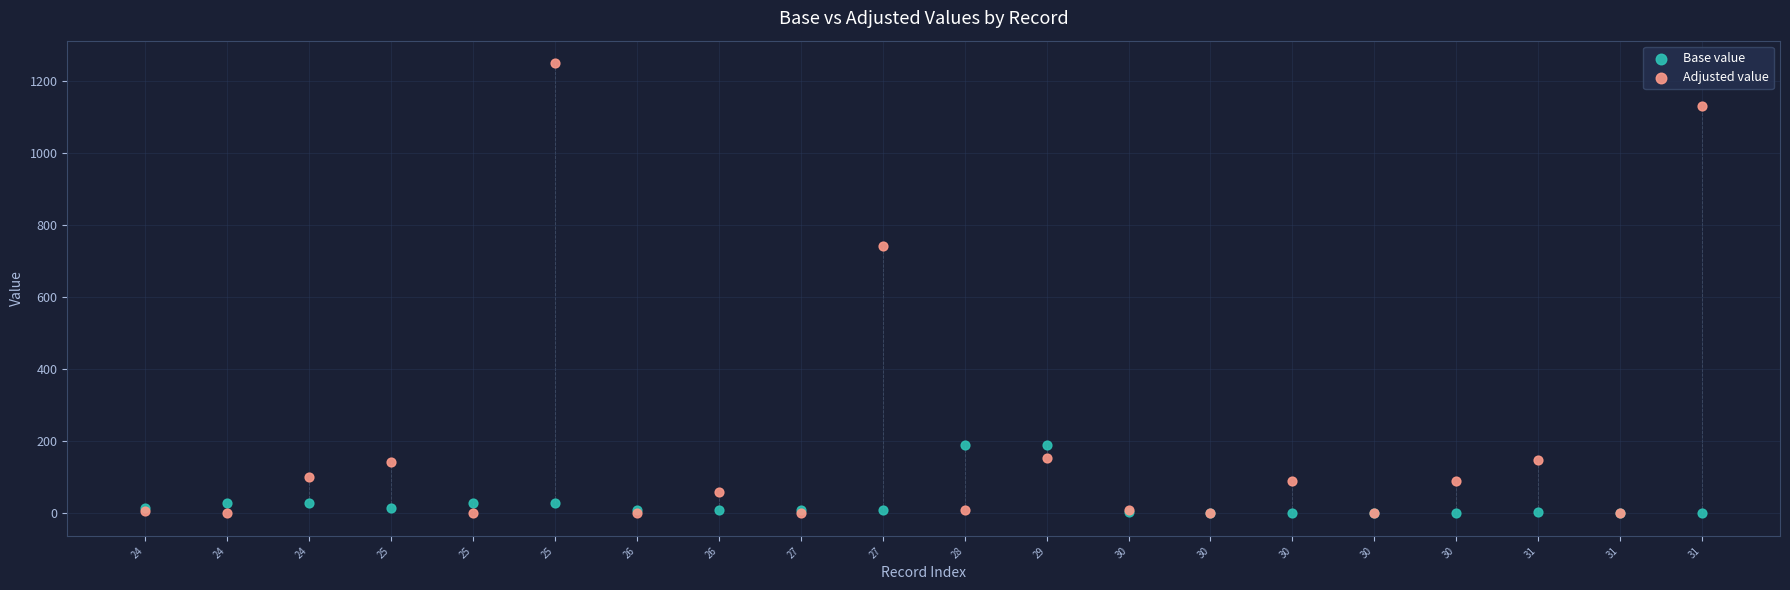

Which series has the widest spread of Y values?

Adjusted value